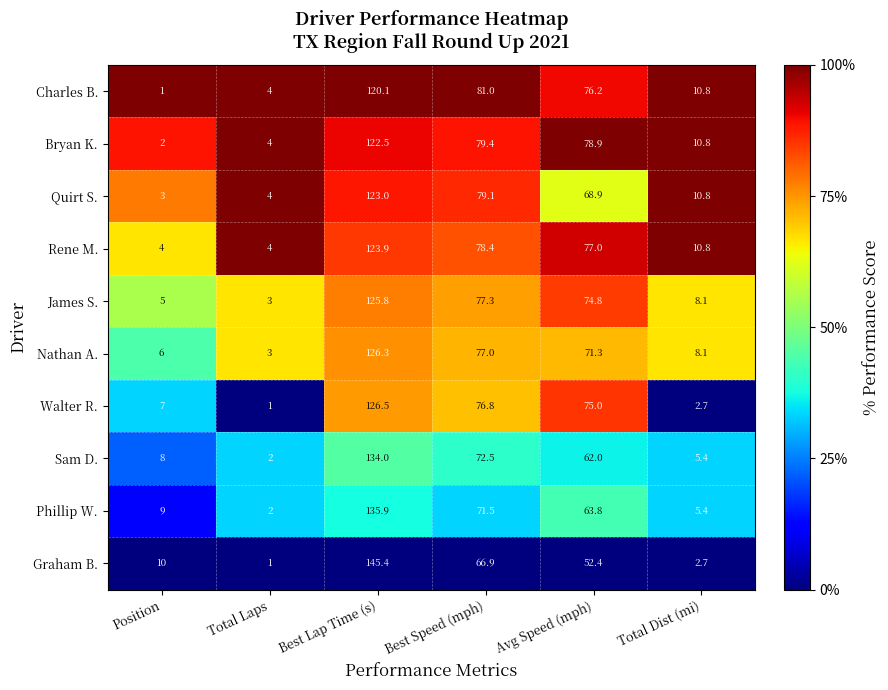

How many distinct data groups are displayed?

10